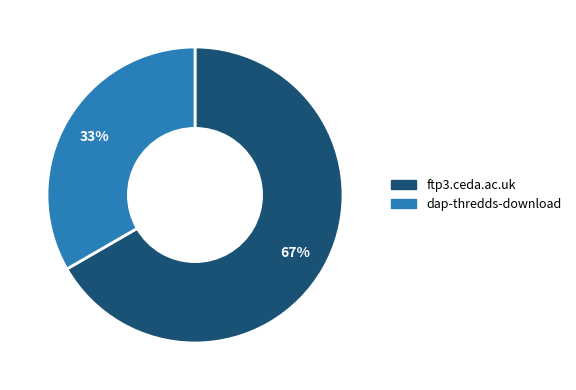

Approximately how many times larger is the value at dap-thredds-download compared to ftp3.ceda.ac.uk?

0.5